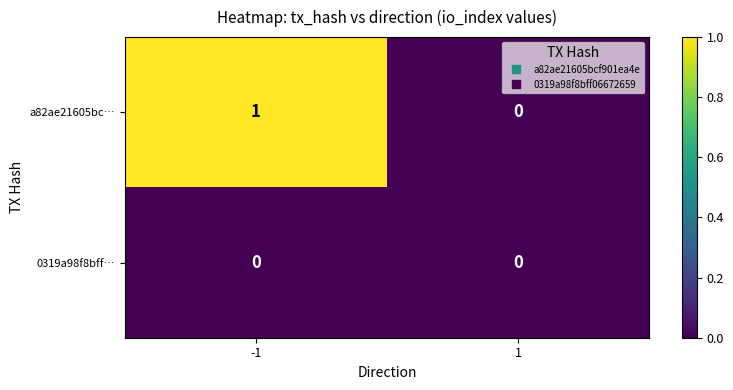

Is the value of a82ae21605bc… at -1 greater than the value of 0319a98f8bff… at -1?

Yes